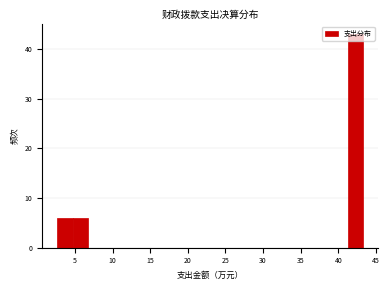

Reading left to right, transcribe this chart: for each bar, give the range it covers on the x-axis and its height. Neither the bar edges nor the heights are printed on the chart, so give them approximately, as read against the axes.

2.5 to 4.5: 6
4.5 to 6.5: 6
6.5 to 9.0: 0
9.0 to 11.0: 0
11.0 to 13.0: 0
13.0 to 15.0: 0
15.0 to 17.0: 0
17.0 to 19.0: 0
19.0 to 21.0: 0
21.0 to 23.0: 0
23.0 to 25.0: 0
25.0 to 27.0: 0
27.0 to 29.0: 0
29.0 to 31.0: 0
31.0 to 33.0: 0
33.0 to 35.0: 0
35.0 to 37.0: 0
37.0 to 39.0: 0
39.0 to 41.0: 0
41.0 to 43.5: 43